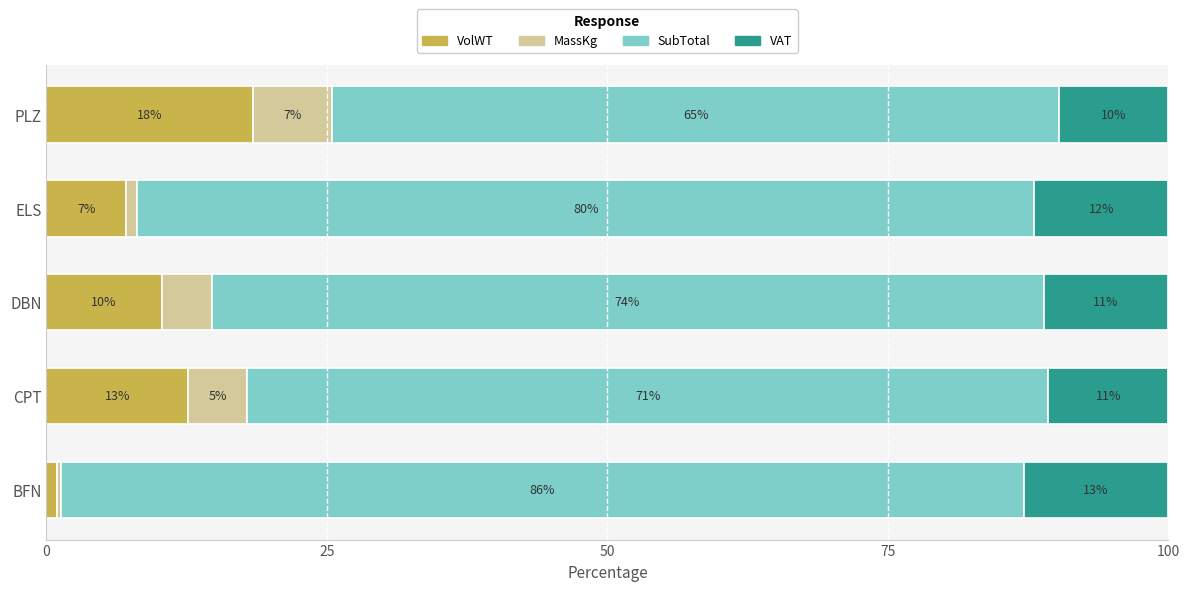

What are all the series names shown in the legend?

VolWT, MassKg, SubTotal, VAT